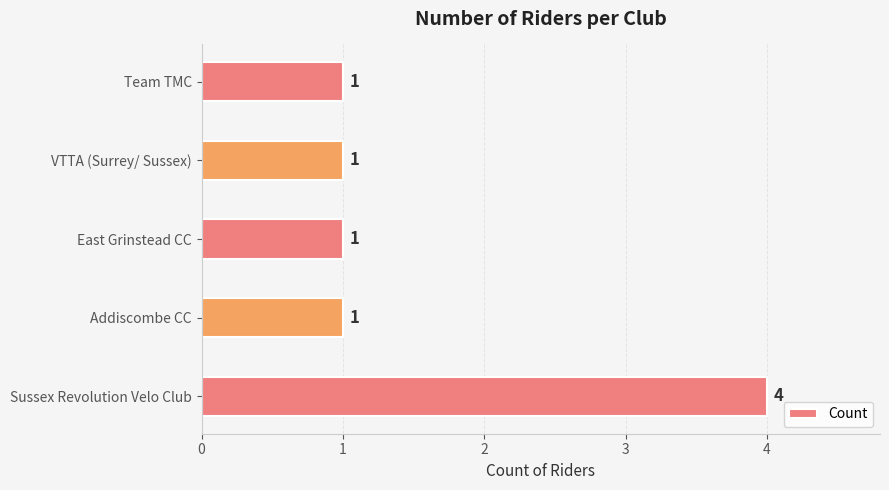

Approximately how many times larger is the value at East Grinstead CC compared to VTTA (Surrey/ Sussex)?

1.0